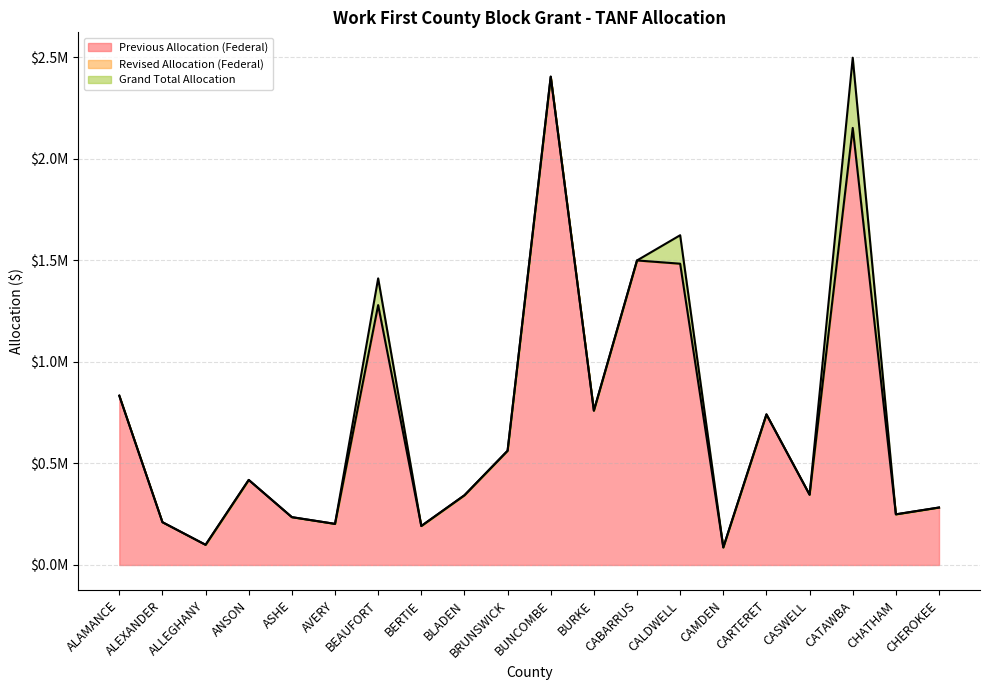

Does the chart display data point markers on the line(s)?

No